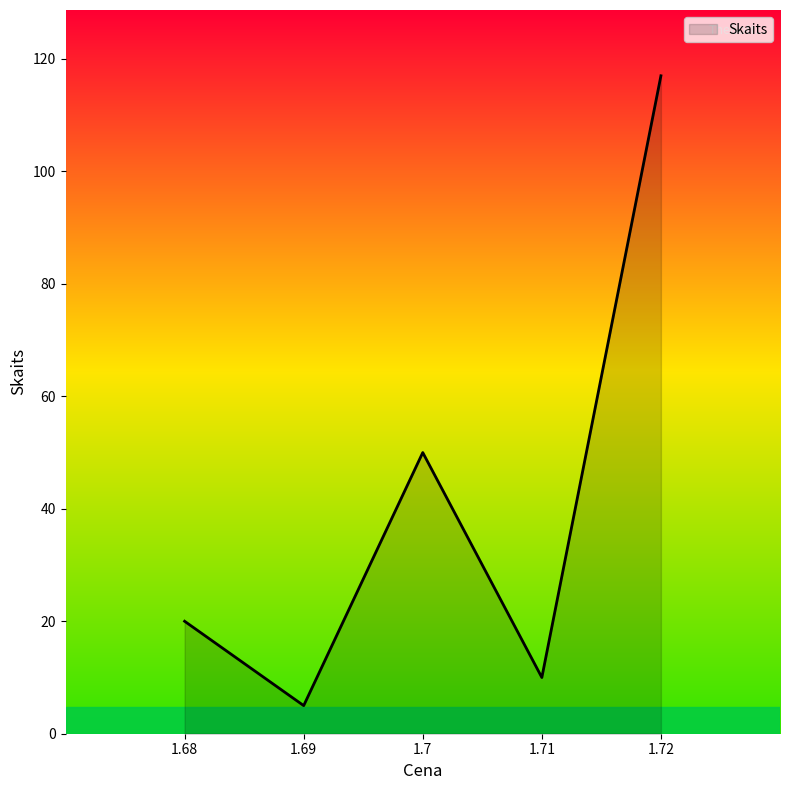

Rank the categories by value from highest to lowest.

1.72, 1.7, 1.68, 1.71, 1.69